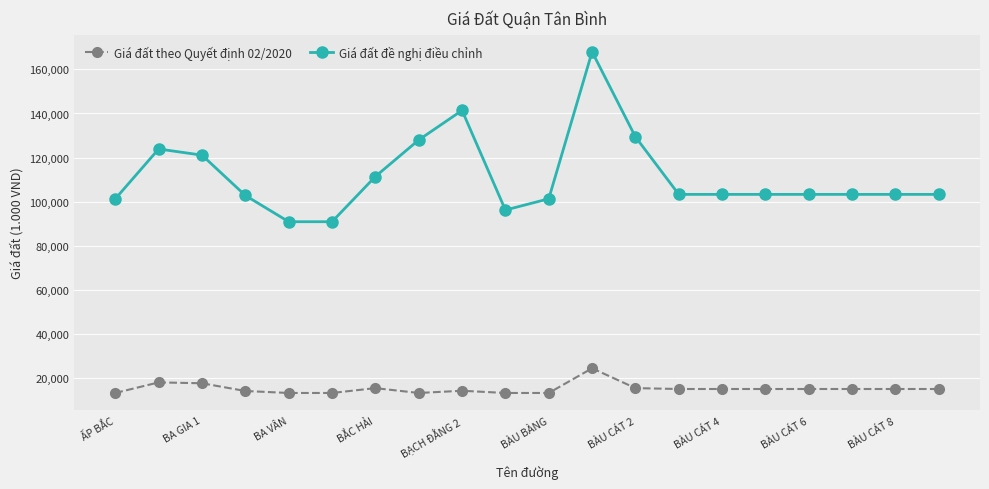

What is the minimum value for Giá đất đề nghị điều chỉnh?

90900